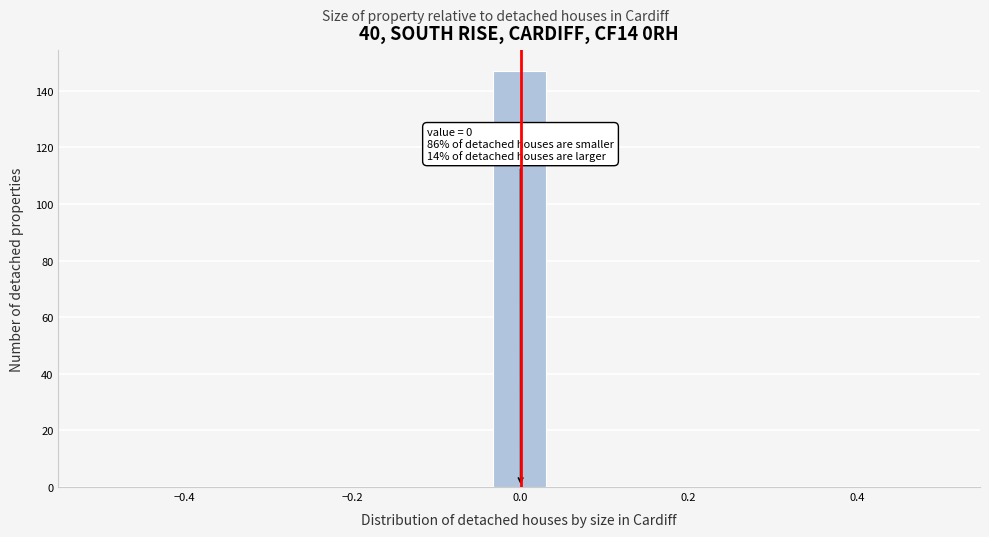

Read against the x-axis, roughly where is the centre of the tallest bar?

0.00